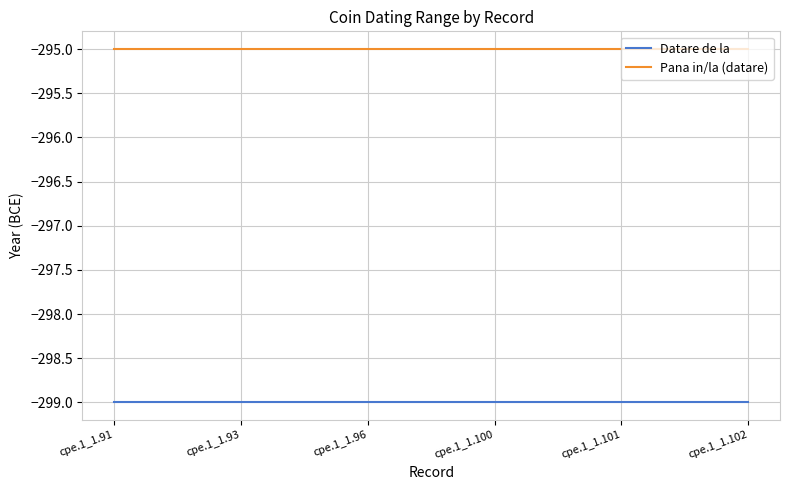

Rank the series by their maximum value, from highest to lowest.

Pana in/la (datare), Datare de la